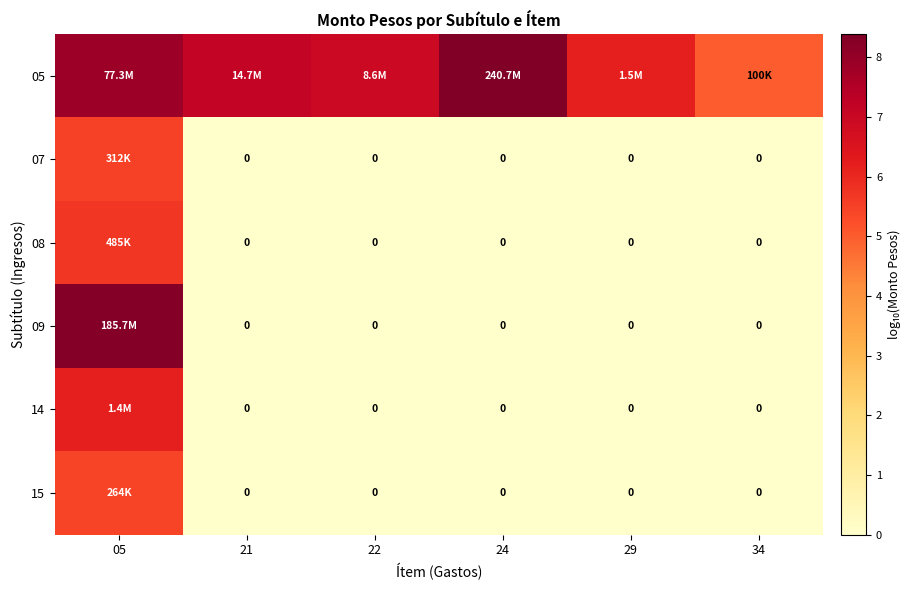

Is it true that 14 equals -4.2 at 21?

False